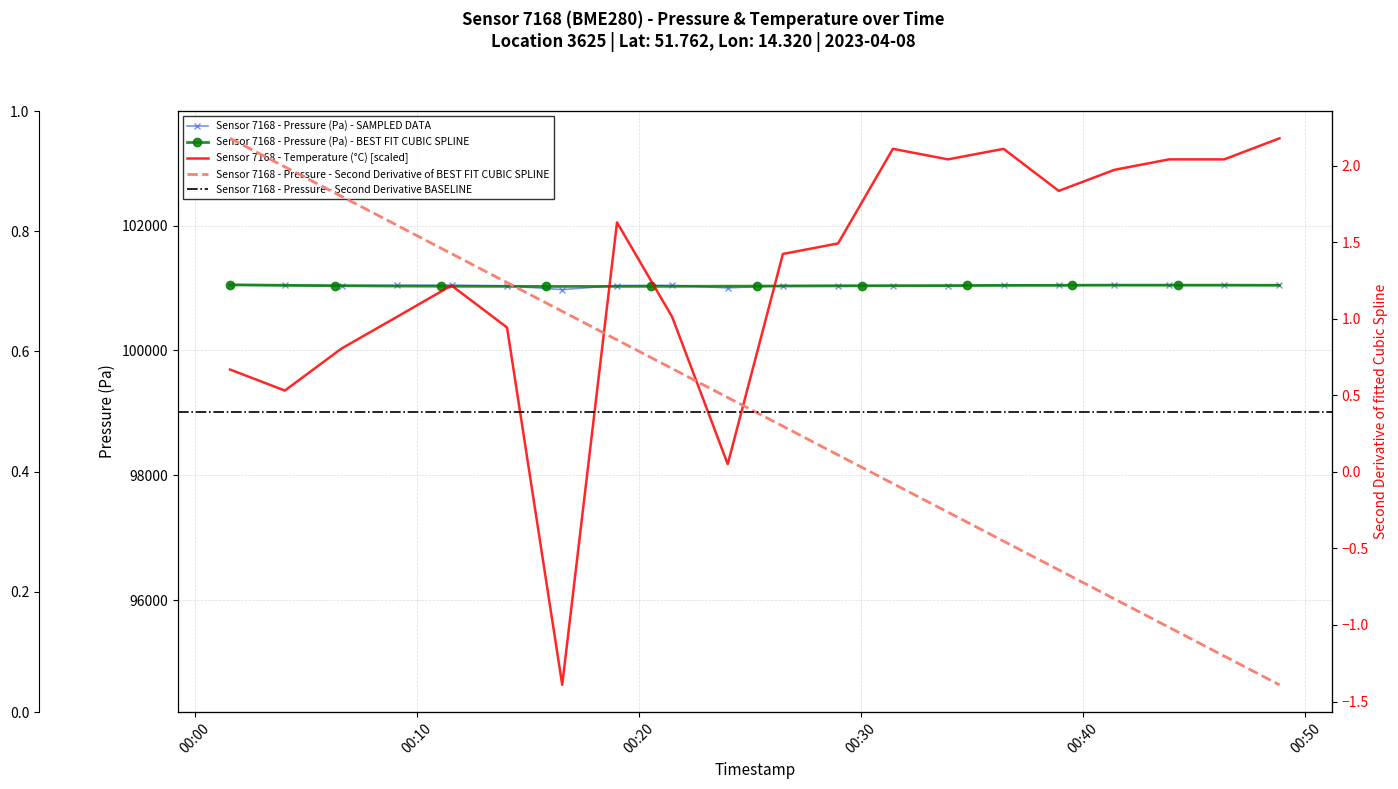

What is the difference between the maximum and minimum values in the pressure series?

75.6